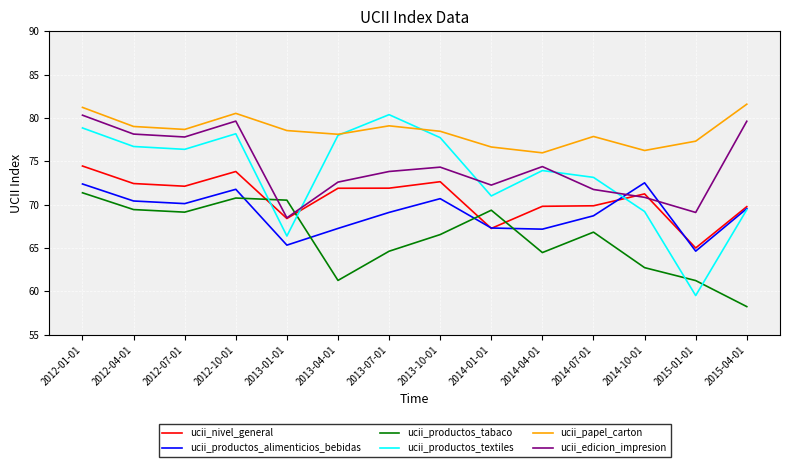

How many intersections are there between ucii_edicion_impresion and ucii_productos_tabaco?

2